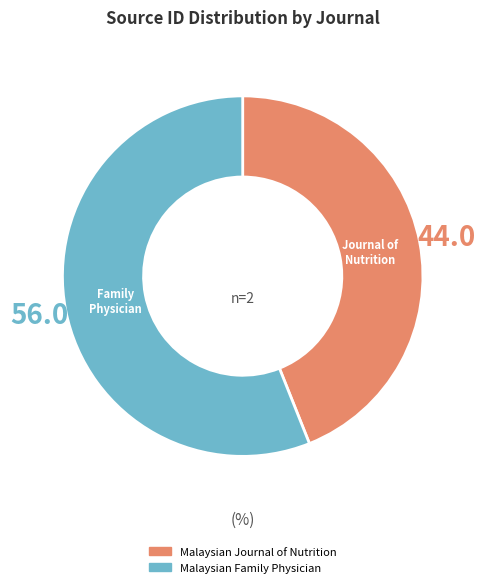

Rank the categories by value from highest to lowest.

Malaysian Family Physician, Malaysian Journal of Nutrition